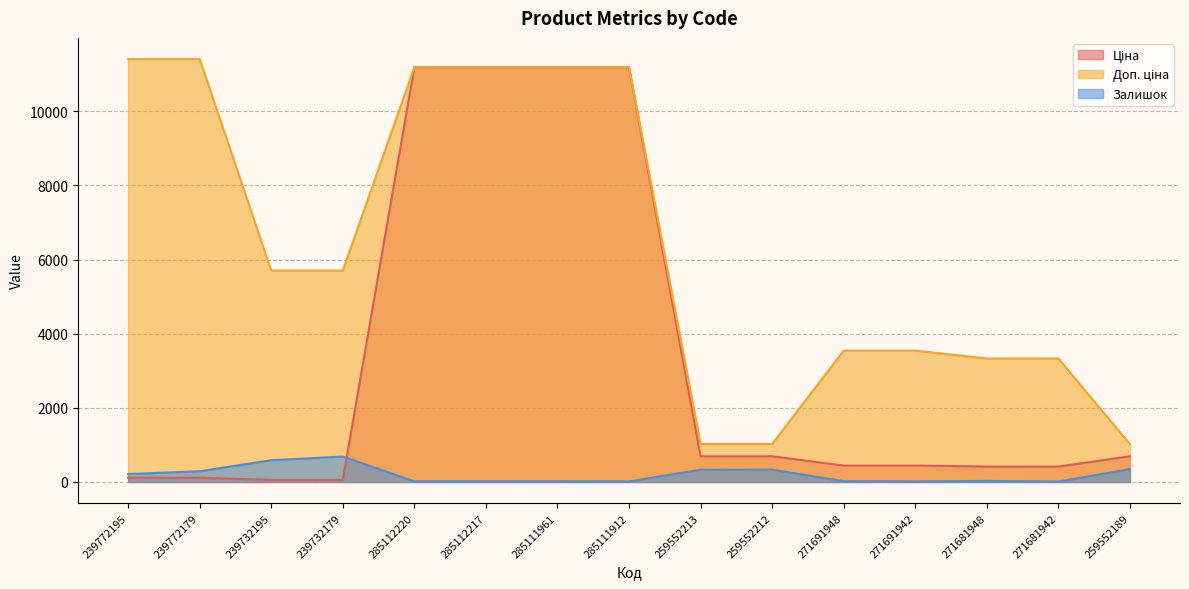

Read the Доп. ціна value at 271681942.

3332.5